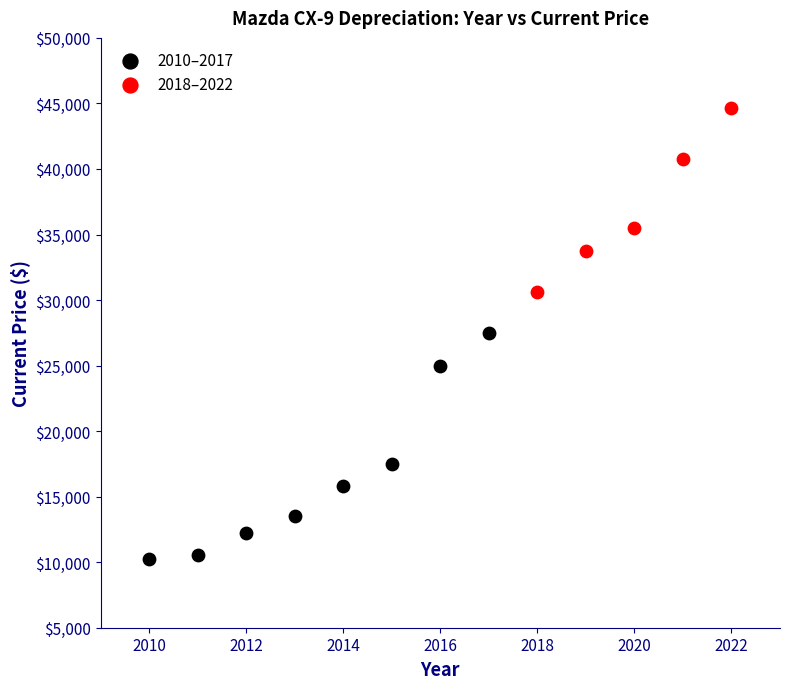

What are all the series names shown in the legend?

2010–2017, 2018–2022